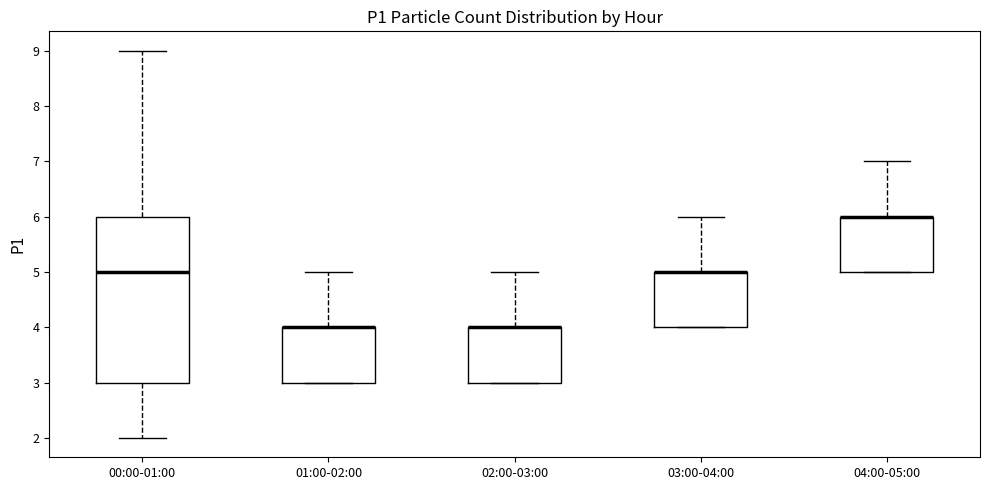

Reading left to right, read every box against the y-axis: the position of its median line, the range the box covers, and the ends of its whiskers. The values are not printed on the chart, so give them approximately, as read against the axis.

00:00-01:00: median 5, box 3 to 6, whiskers 2 to 9
01:00-02:00: median 4 (drawn on the box's upper edge), box 3 to 4, whiskers 3 to 5
02:00-03:00: median 4 (drawn on the box's upper edge), box 3 to 4, whiskers 3 to 5
03:00-04:00: median 5 (drawn on the box's upper edge), box 4 to 5, whiskers 4 to 6
04:00-05:00: median 6 (drawn on the box's upper edge), box 5 to 6, whiskers 5 to 7